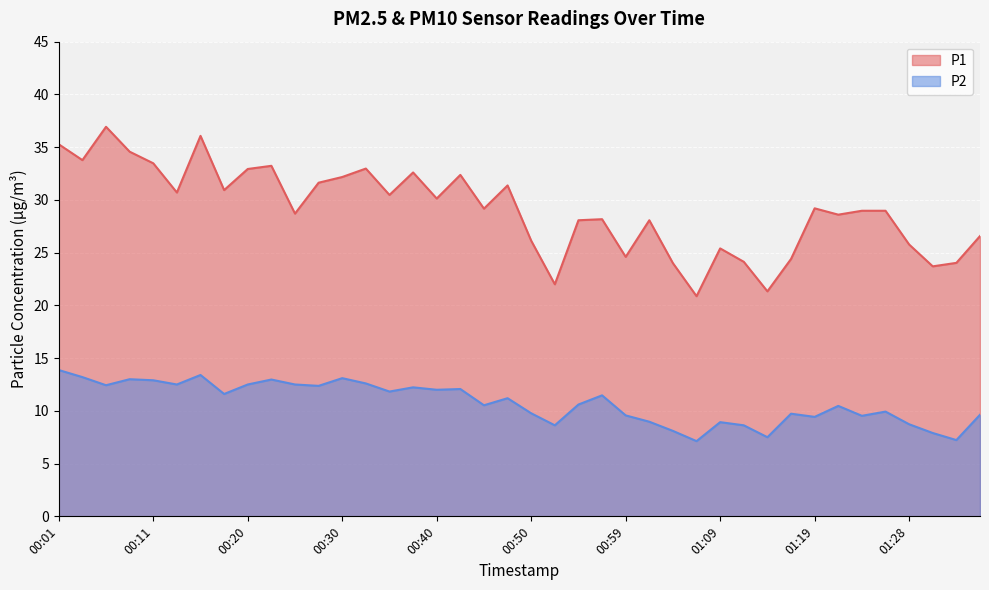

Count the number of data series in this chart.

2